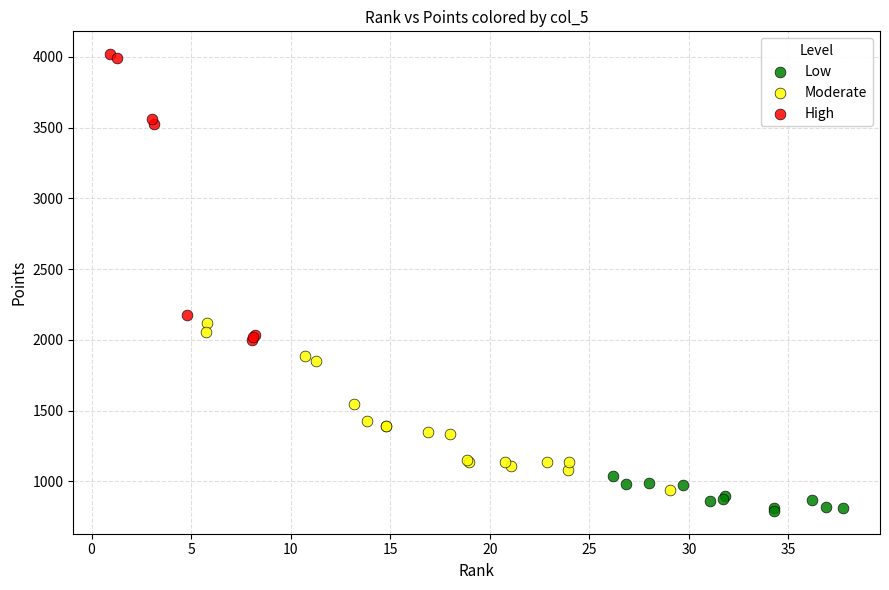

What are all the series names shown in the legend?

Low, Moderate, High